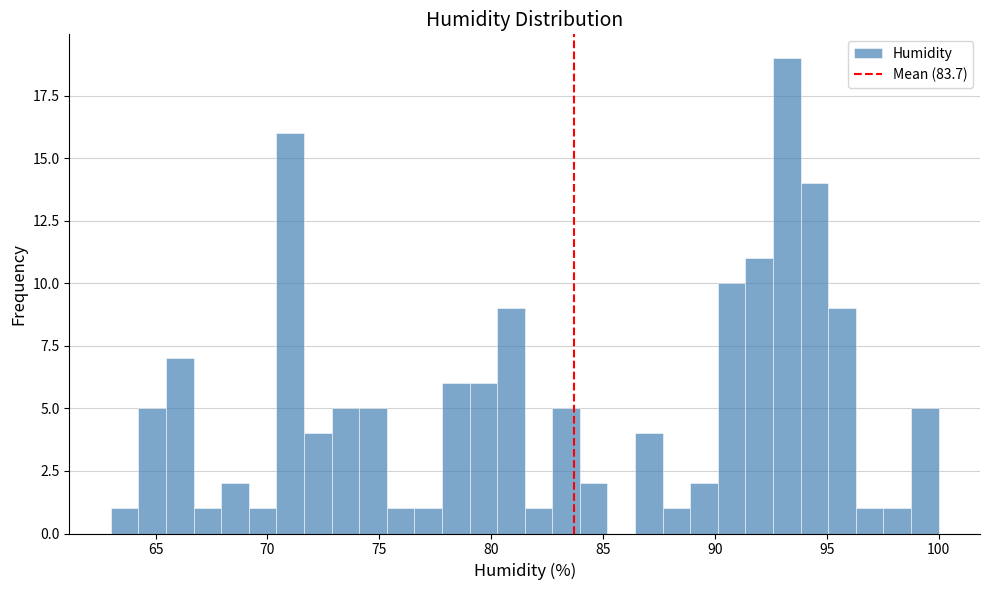

Read against the x-axis, roughly where is the centre of the tallest bar?

93.0